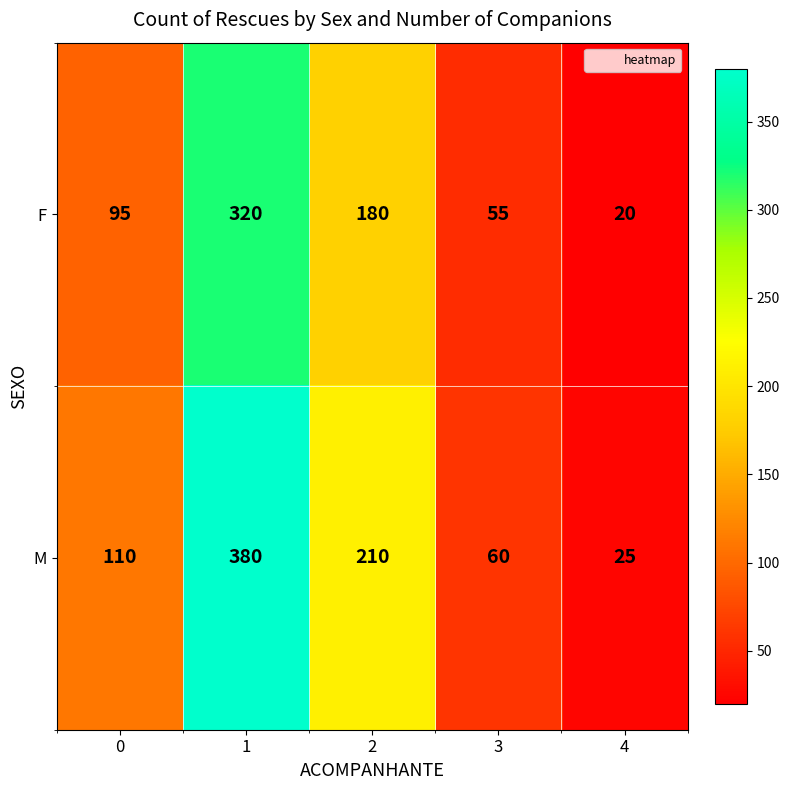

Rank the series at 3 from highest to lowest value.

M, F